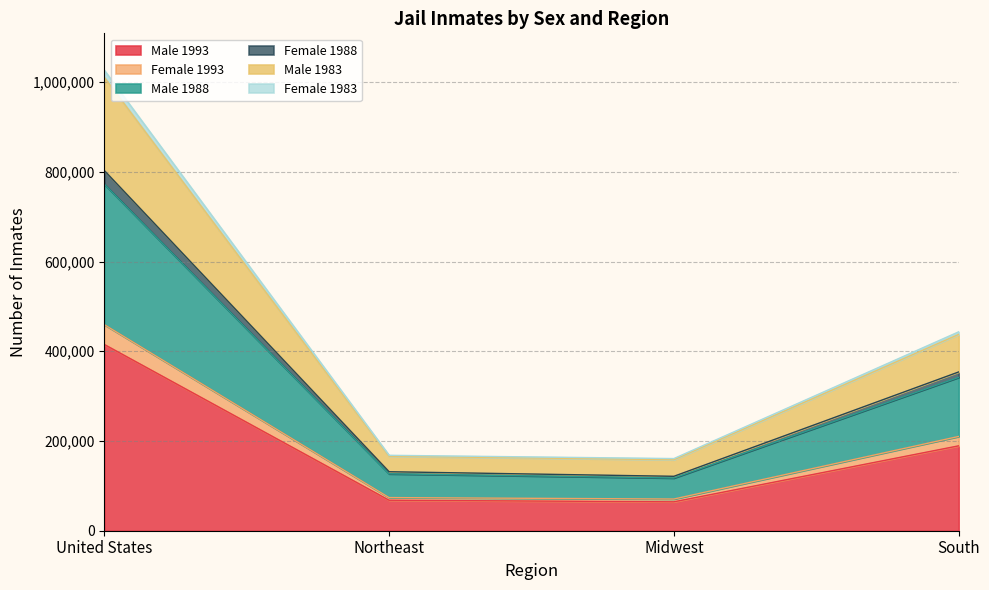

At which category does Male 1993 reach its first local valley?

Midwest